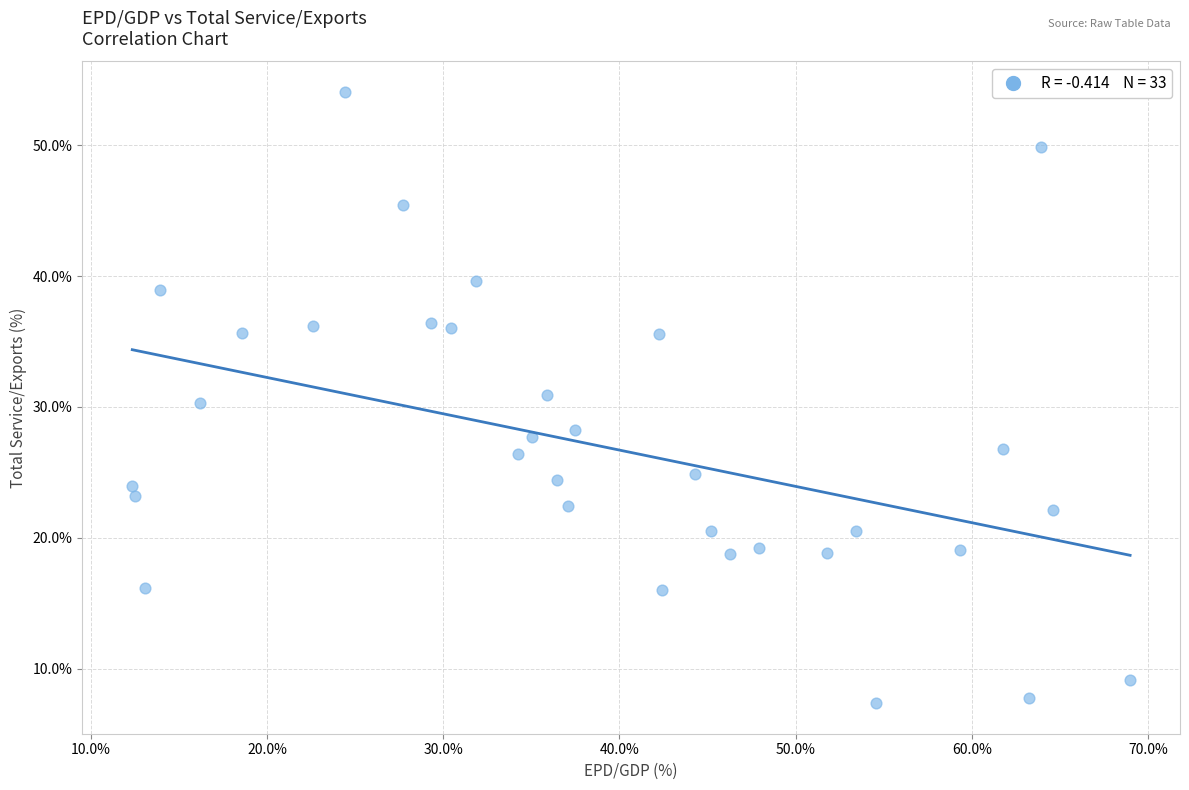

What is the range of Y values (max minus min)?

46.7